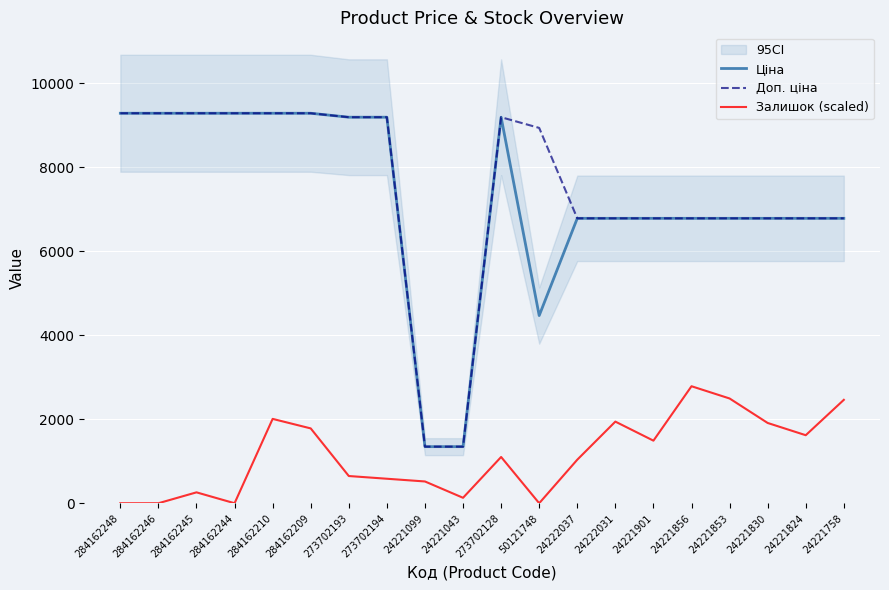

How many positive values does the Залишок (scaled) series have?

16